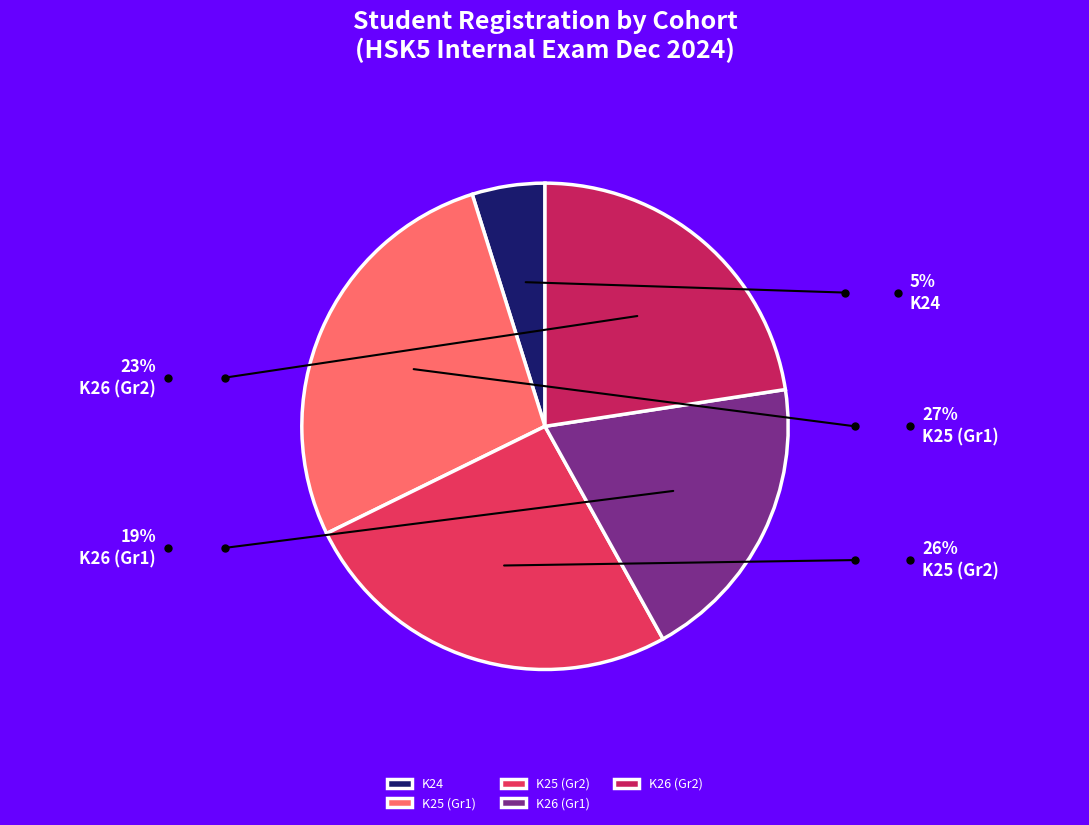

How many segments does this pie chart have?

5